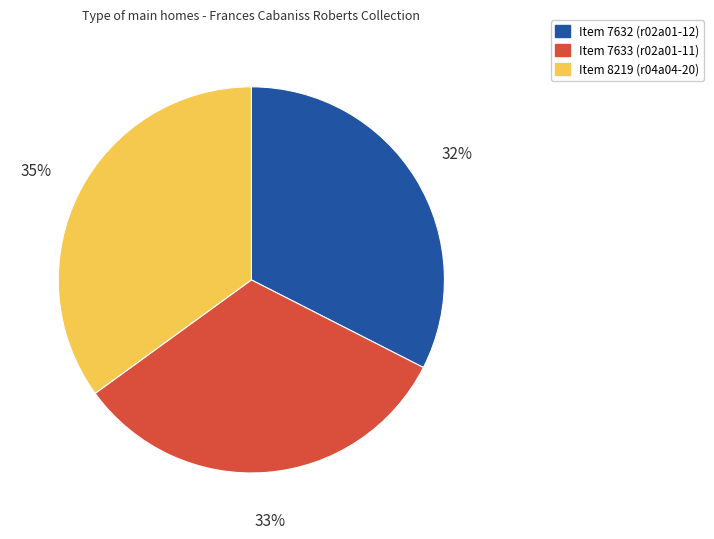

Is the sum of Item 7633 (r02a01-11) and Item 7632 (r02a01-12) greater than half?

Yes